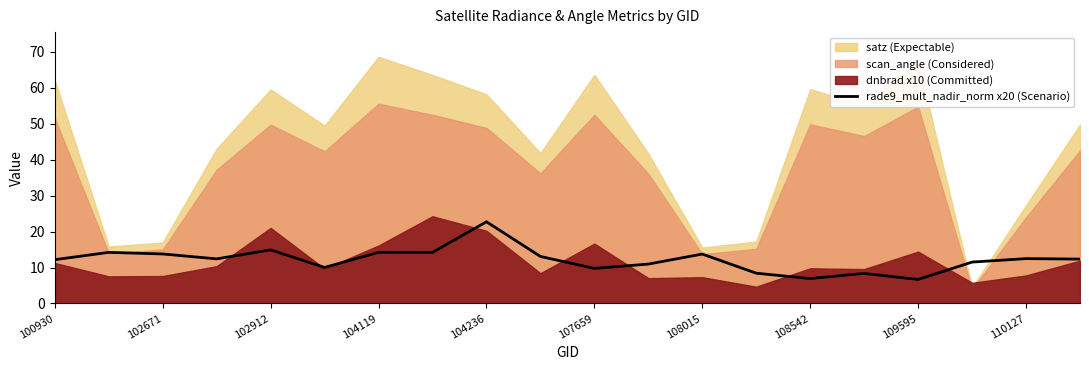

How many categories are shown in the chart?

20